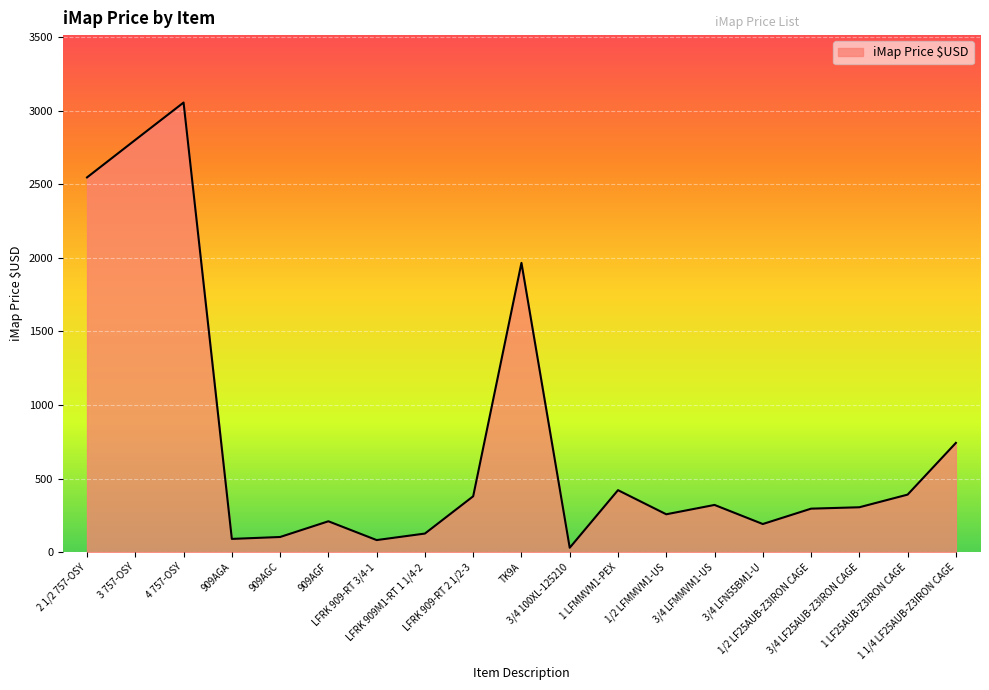

Where is the first local maximum?

4 757-OSY